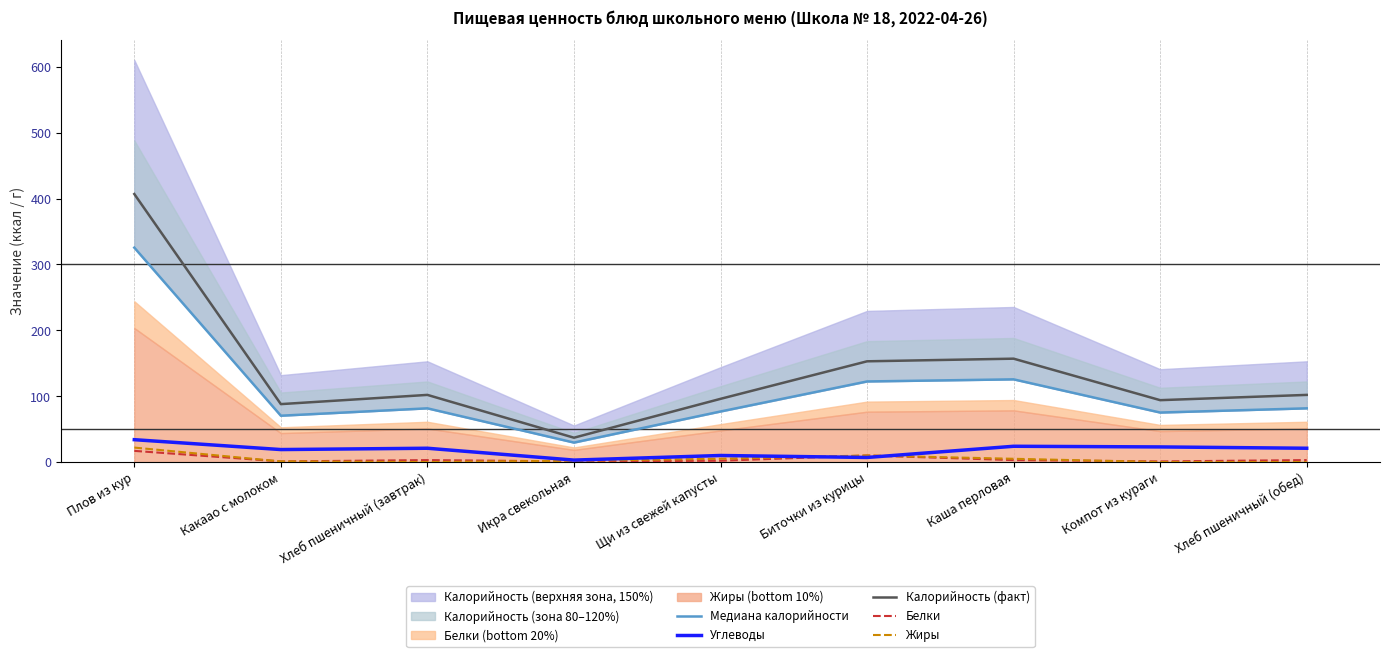

True or false: Углеводы has a value of 3.0 at Икра свекольная.

True